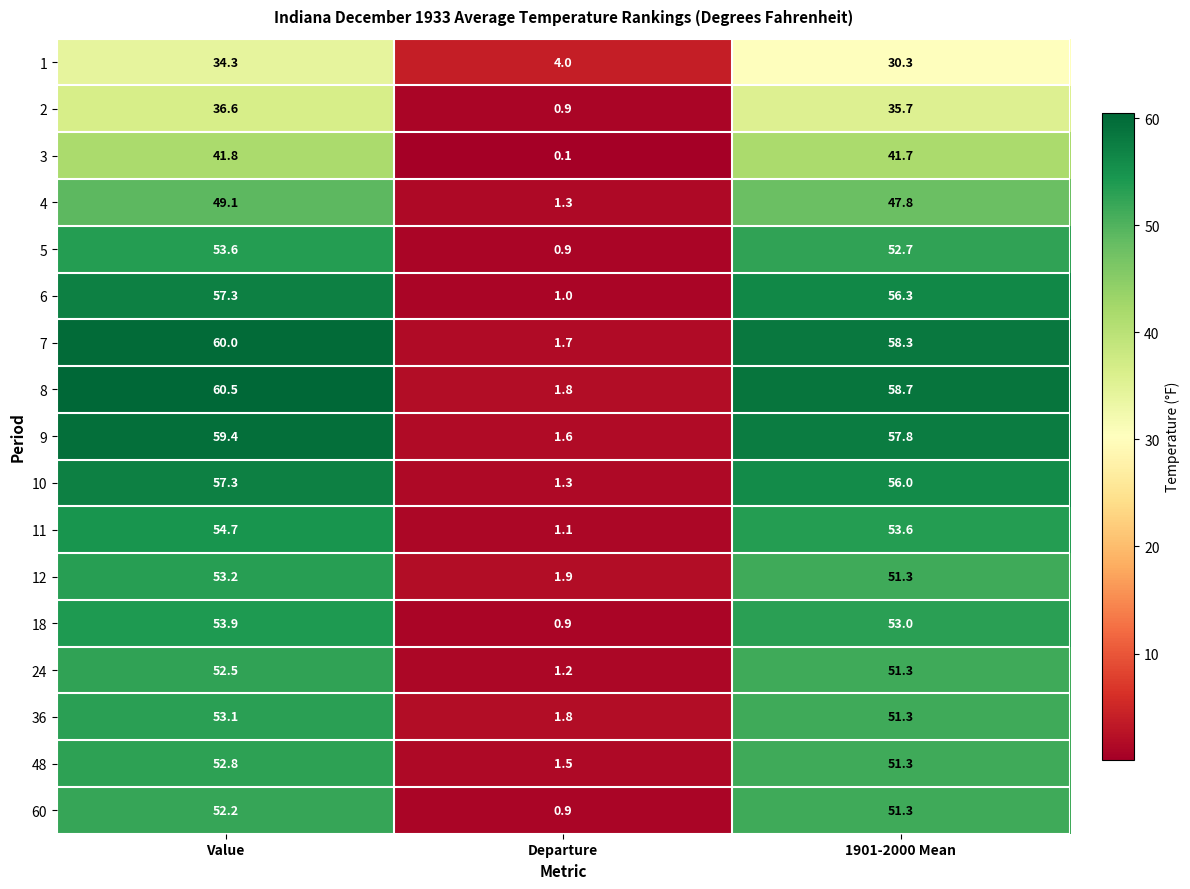

Which series changed the most between Departure and 1901-2000 Mean?

8